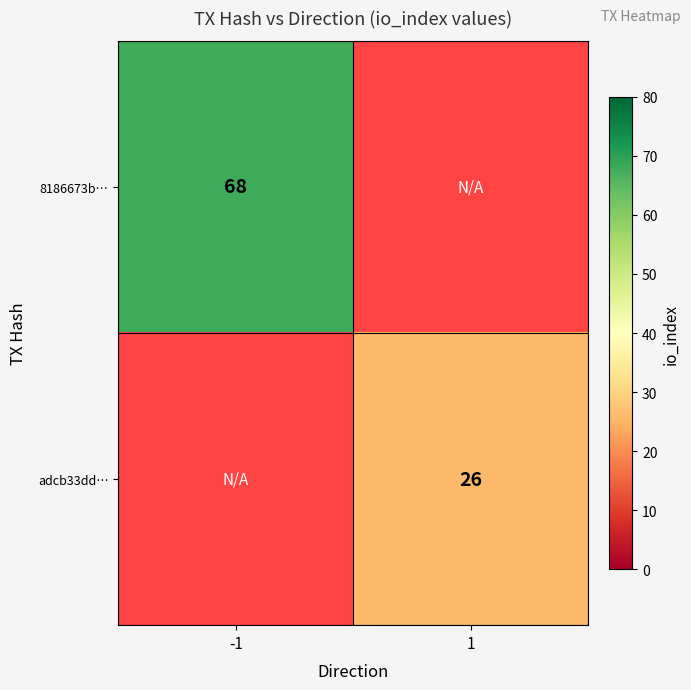

True or false: 8186673b… has a value of 109 at -1.

False